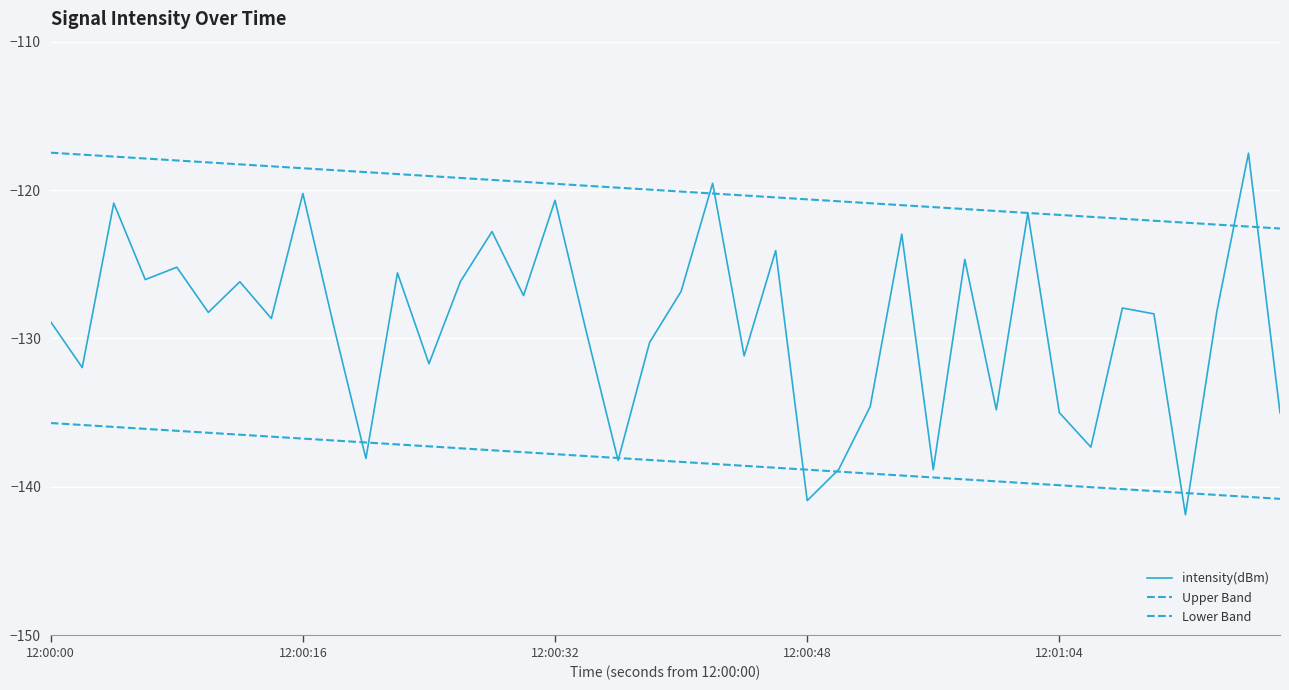

Is this an area chart (filled region under the line)?

No